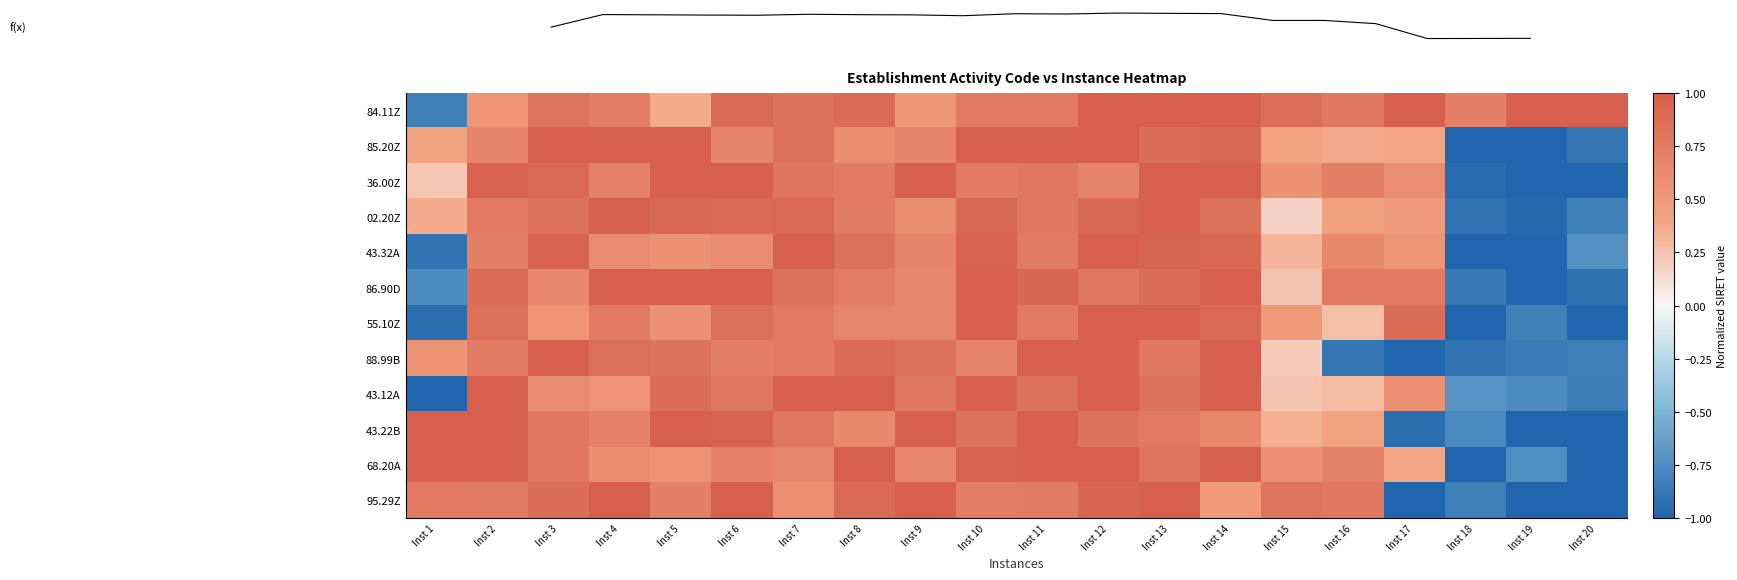

What is the sum of the 88.99B values at Inst 5 and Inst 2?

1.6